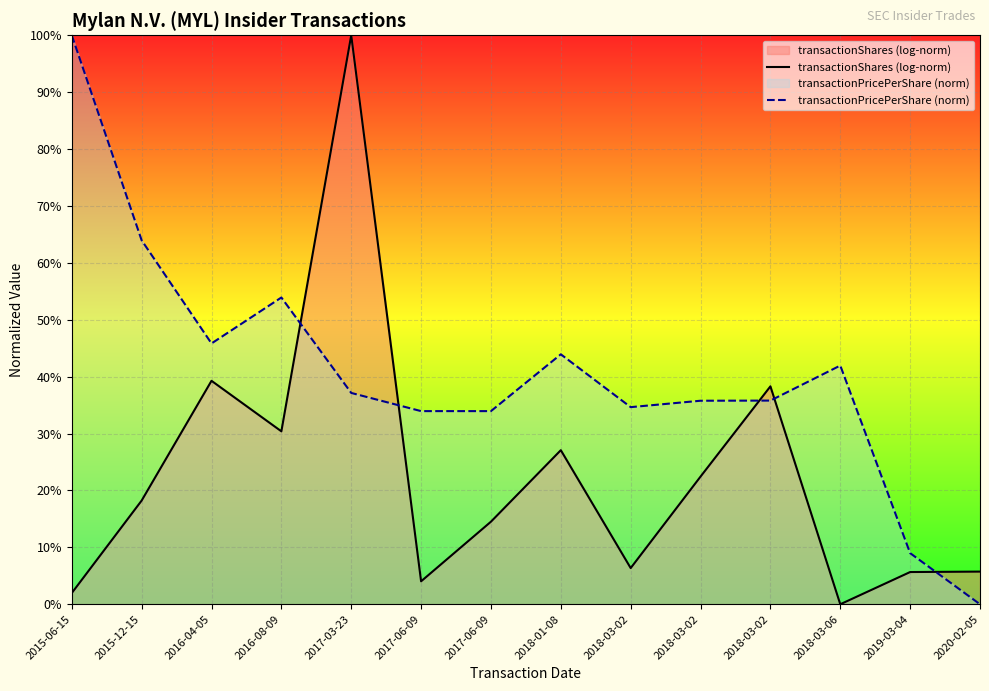

Which series has the largest range (max minus min)?

transactionShares (log-norm)